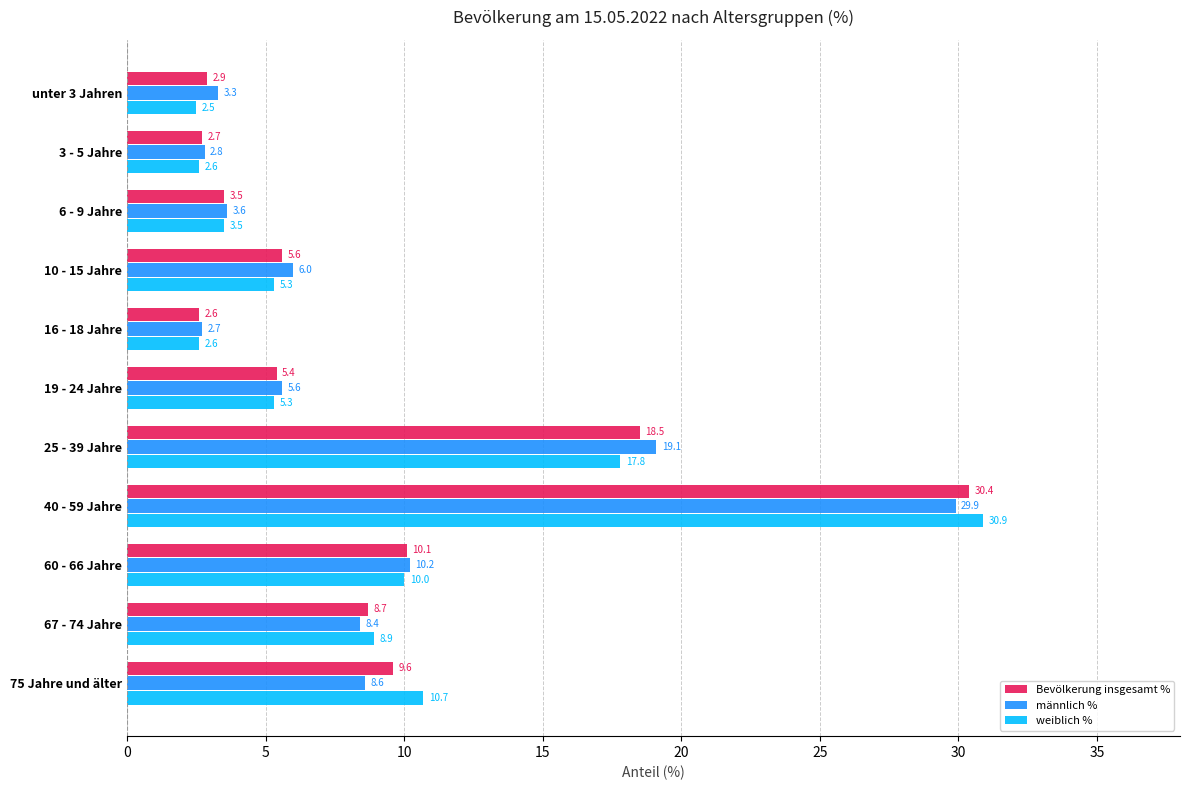

List the series in order of their peak value, highest first.

weiblich %, Bevölkerung insgesamt %, männlich %